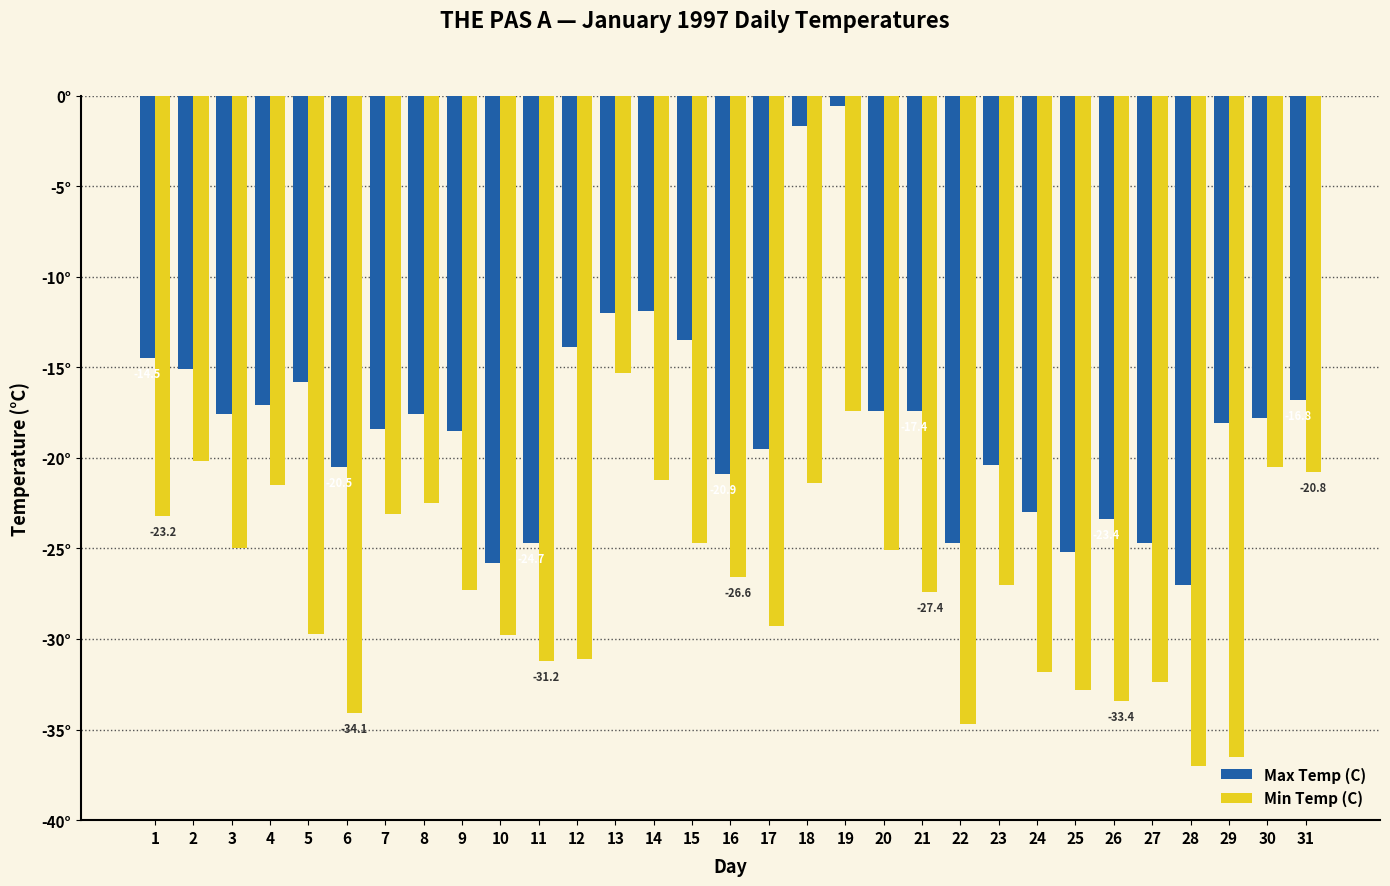

What is the spread (max minus min) of values at 1?

8.7